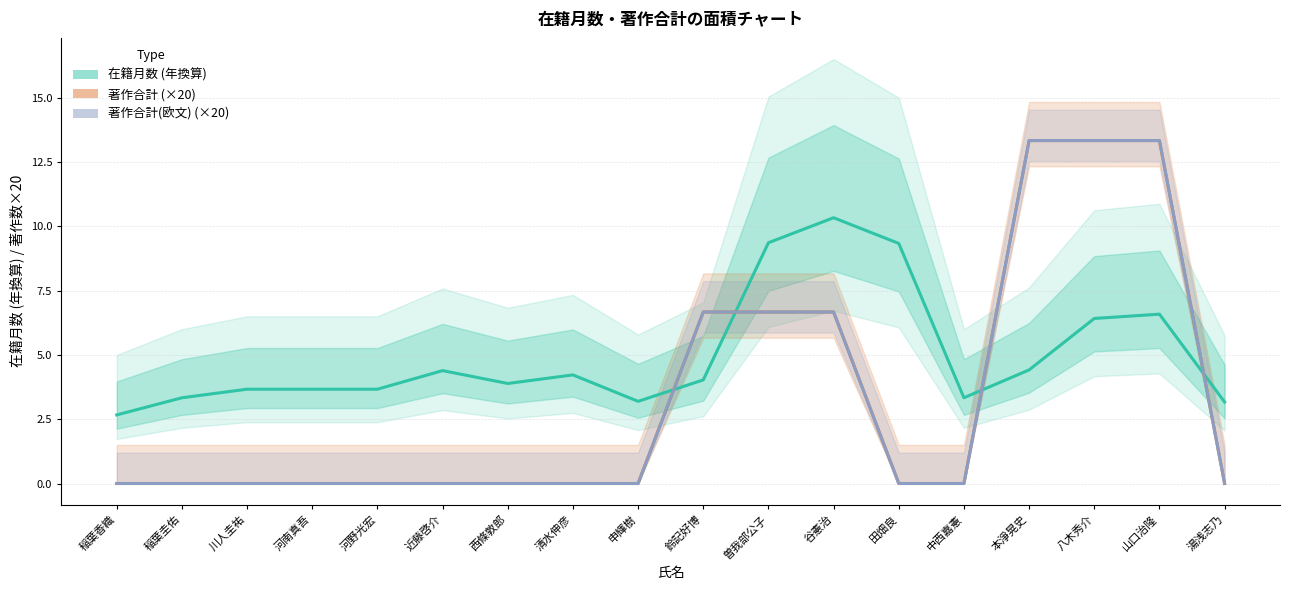

At how many categories does at least one series exceed 10?

4